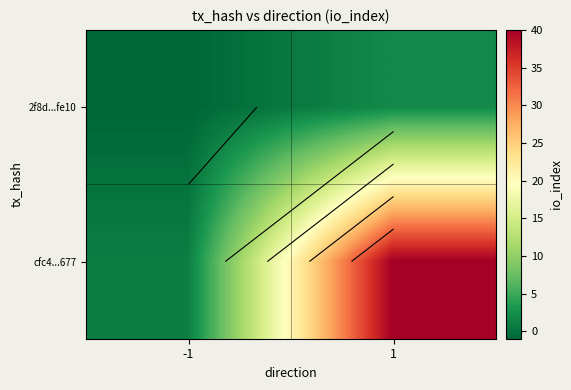

List the series in order of their peak value, lowest first.

2f8d...fe10, cfc4...677